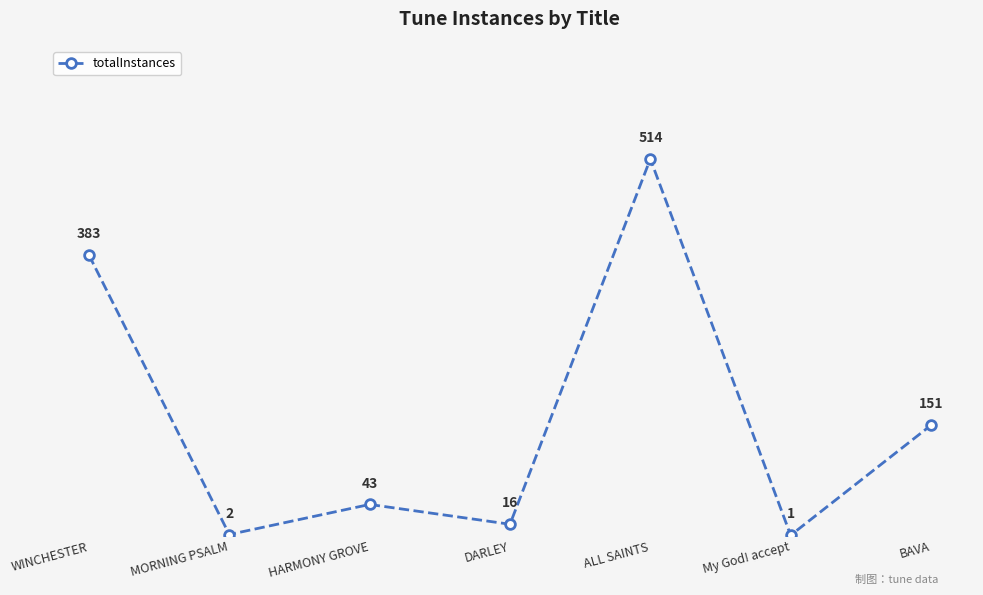

How many distinct data groups are displayed?

1